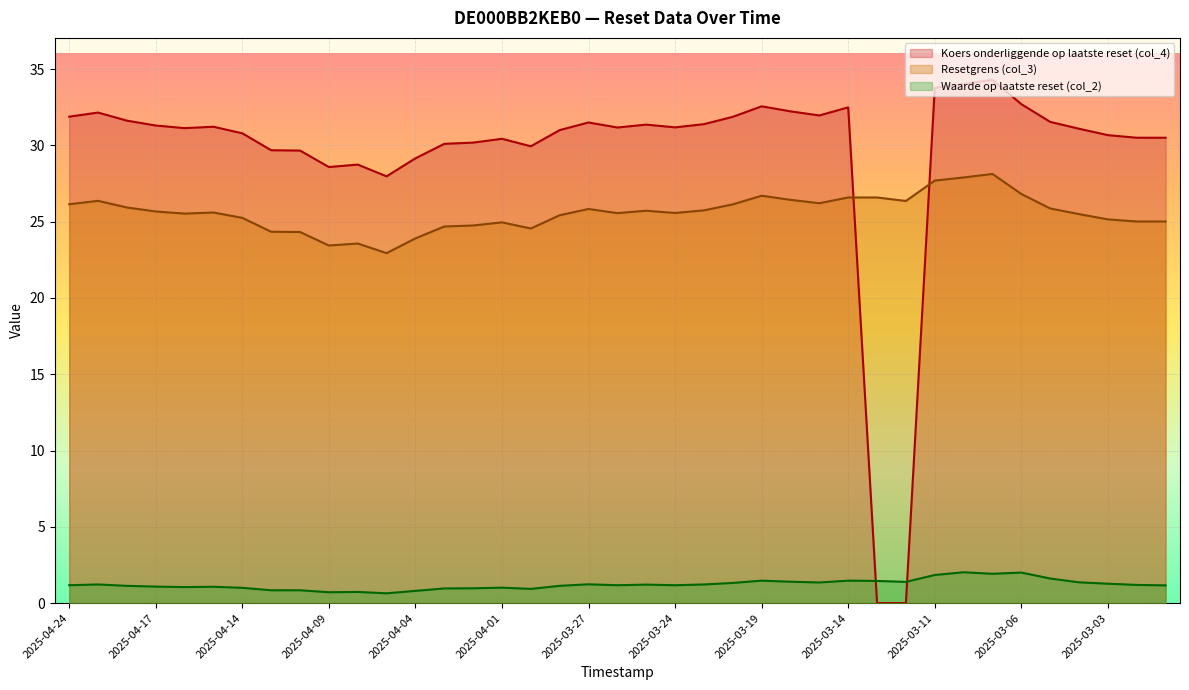

Which series has the largest range (max minus min)?

Koers onderliggende op laatste reset (col_4)